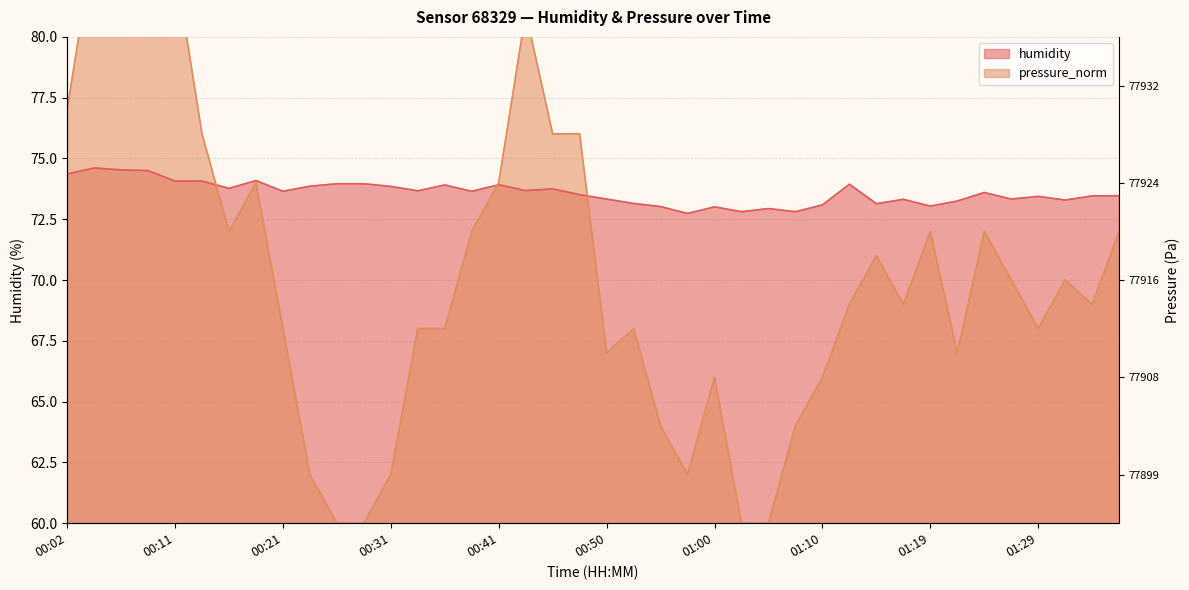

Which series has the largest range (max minus min)?

pressure_norm